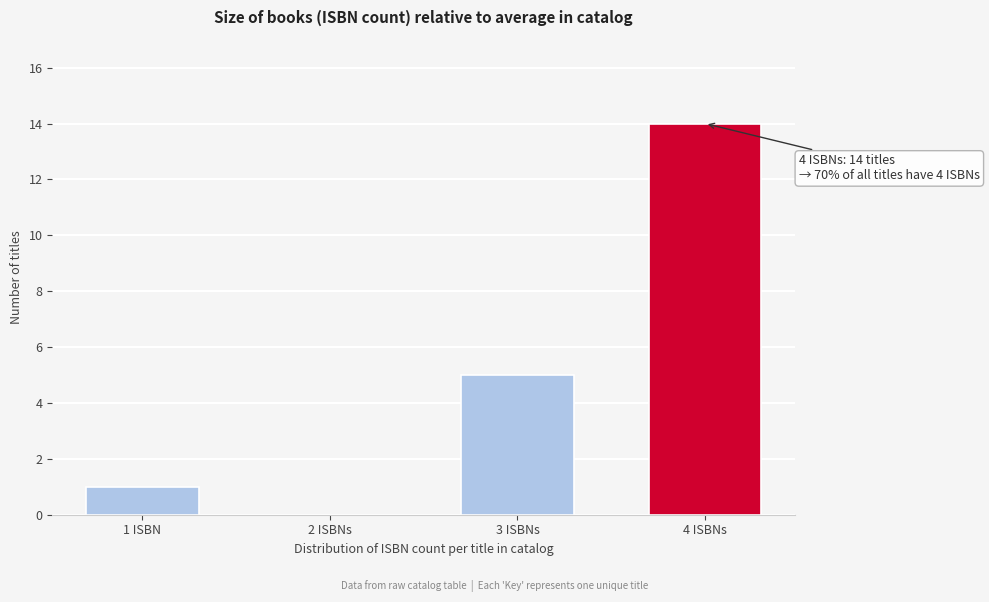

Reading right to left, extract all data points from this chart.

4 ISBNs=14	3 ISBNs=5	2 ISBNs=0	1 ISBN=1